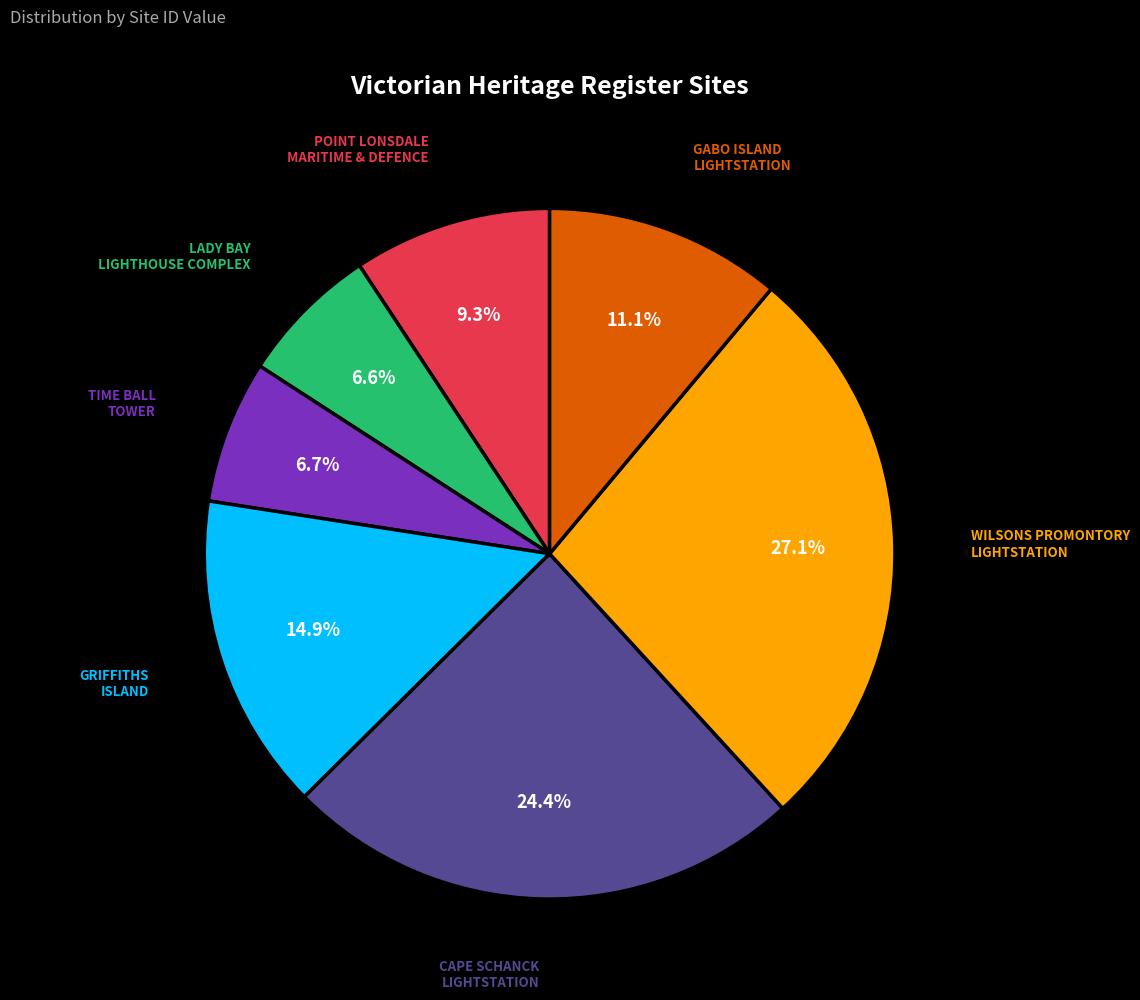

Does any single category account for the majority?

No